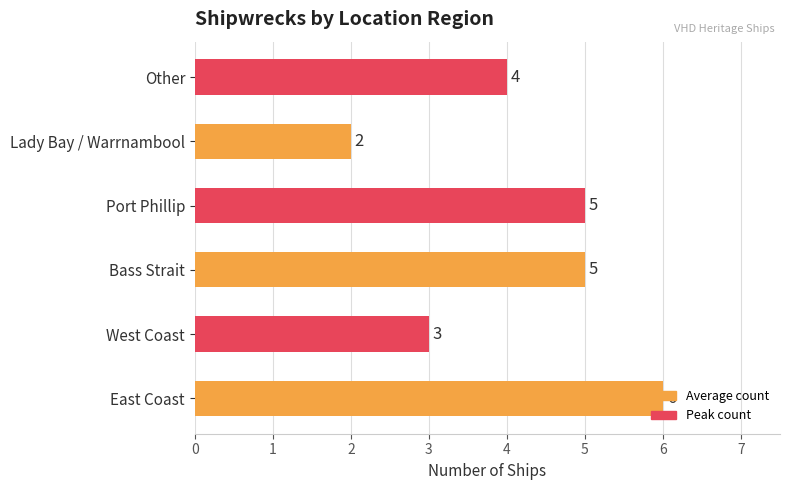

How many values are between 3 and 5?

4